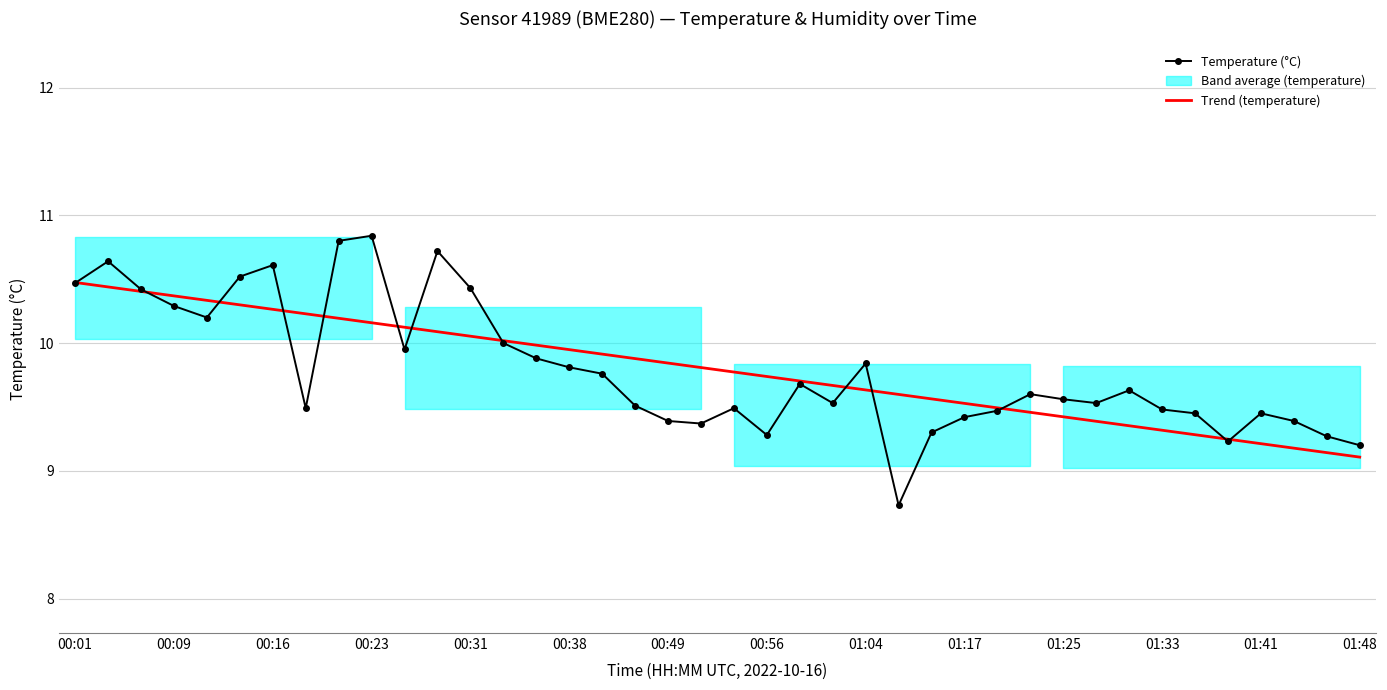

What is the sum of the Temperature (°C) values at 00:16 and 00:56?

19.9